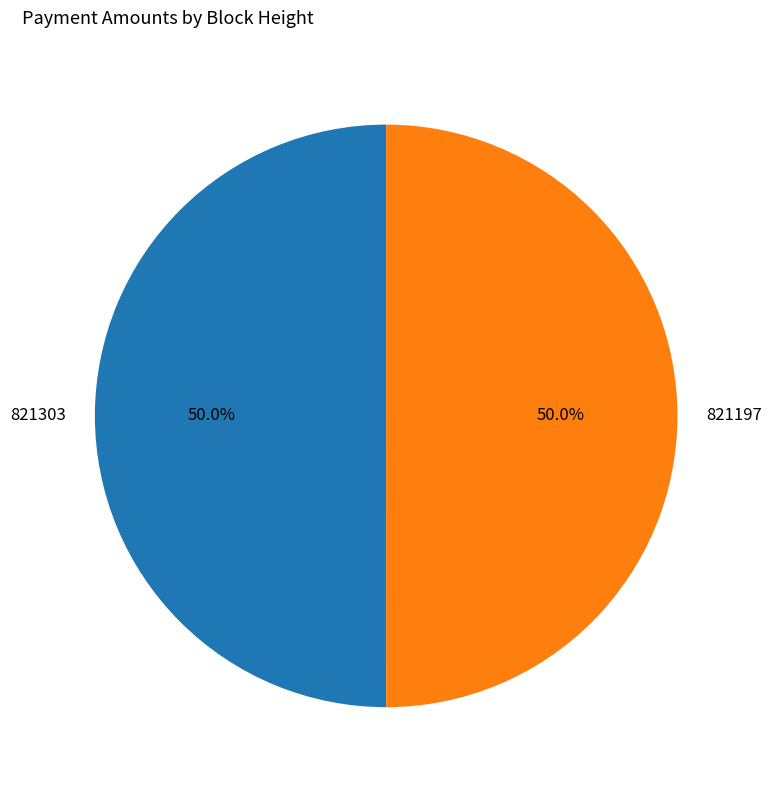

Combined, what portion of the pie is 821197 and 821303?

100.0%